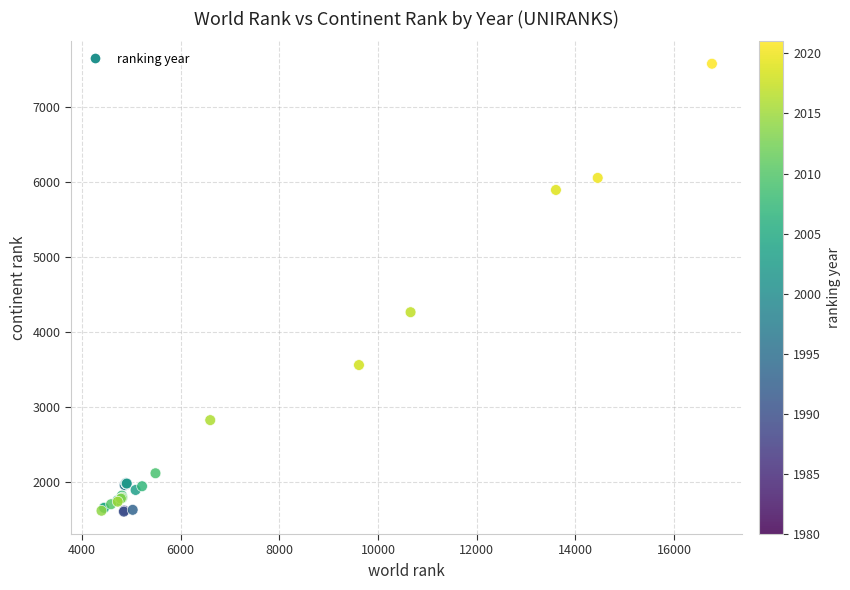

What Y value in the scatter plot is closest to 4594?

4267